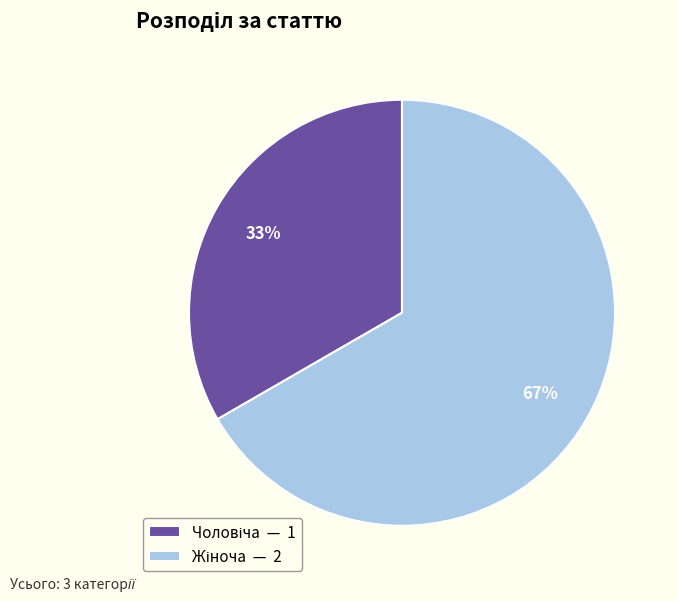

Is there any slice that represents more than half of the pie?

Yes